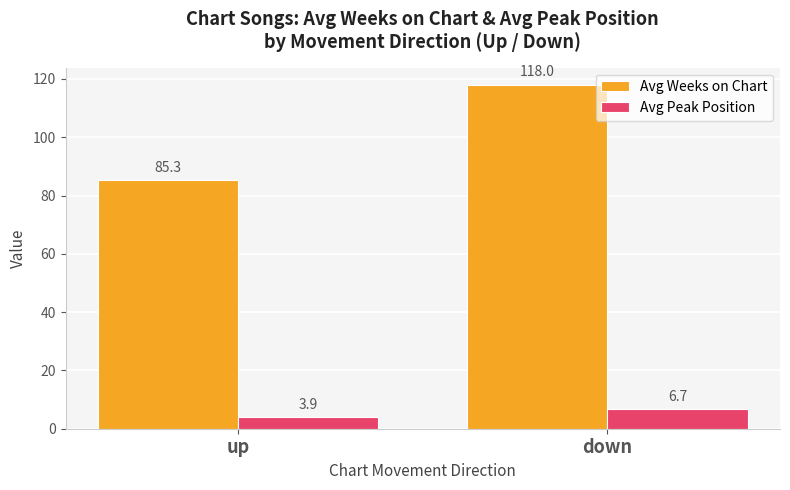

How many data points in Avg Peak Position are less than 6?

1